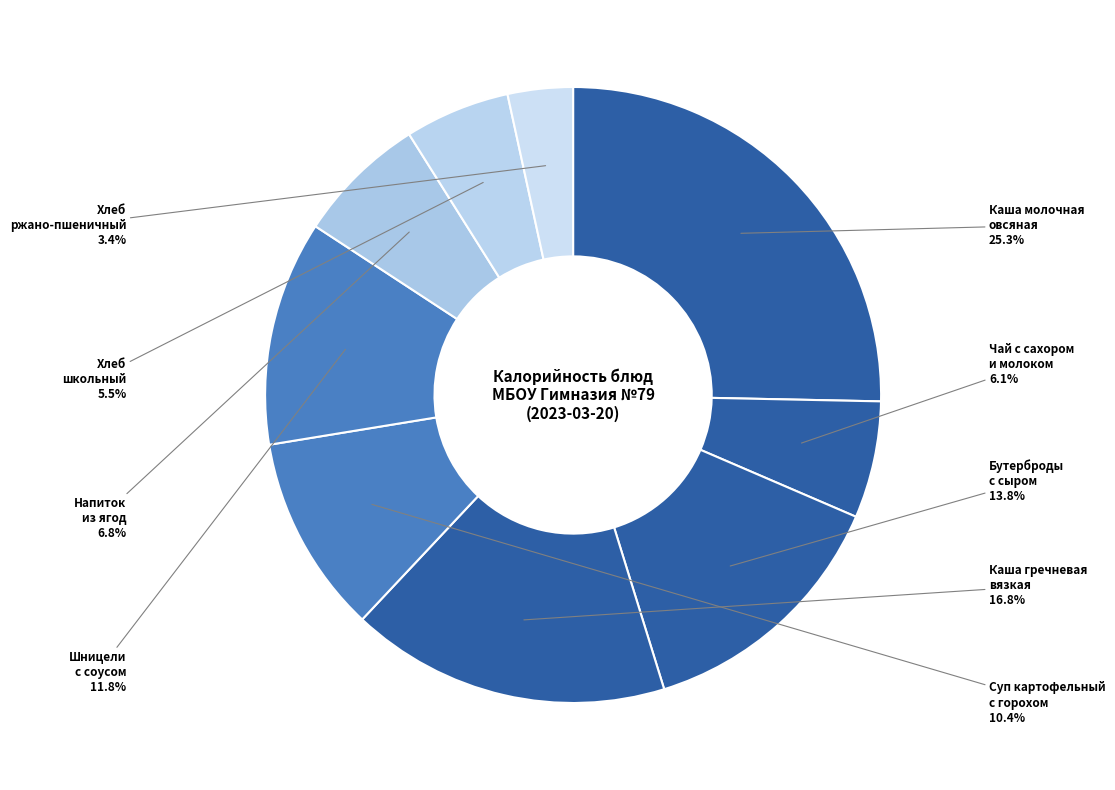

What is the largest slice in the pie chart?

Каша молочная овсяная